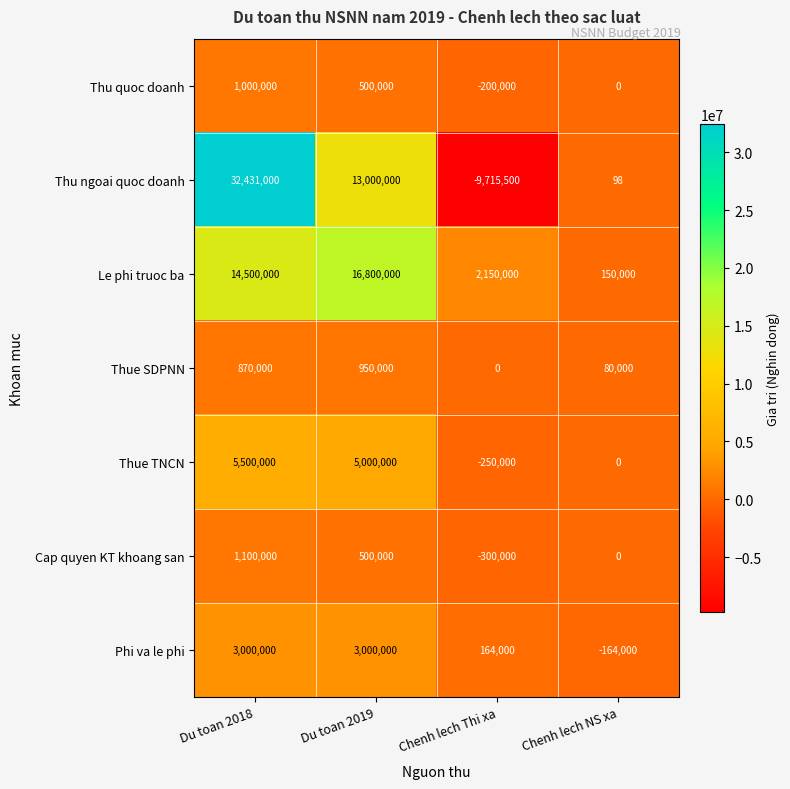

The Thue TNCN series shows 2589602 at Chenh lech NS xa. True or false?

False